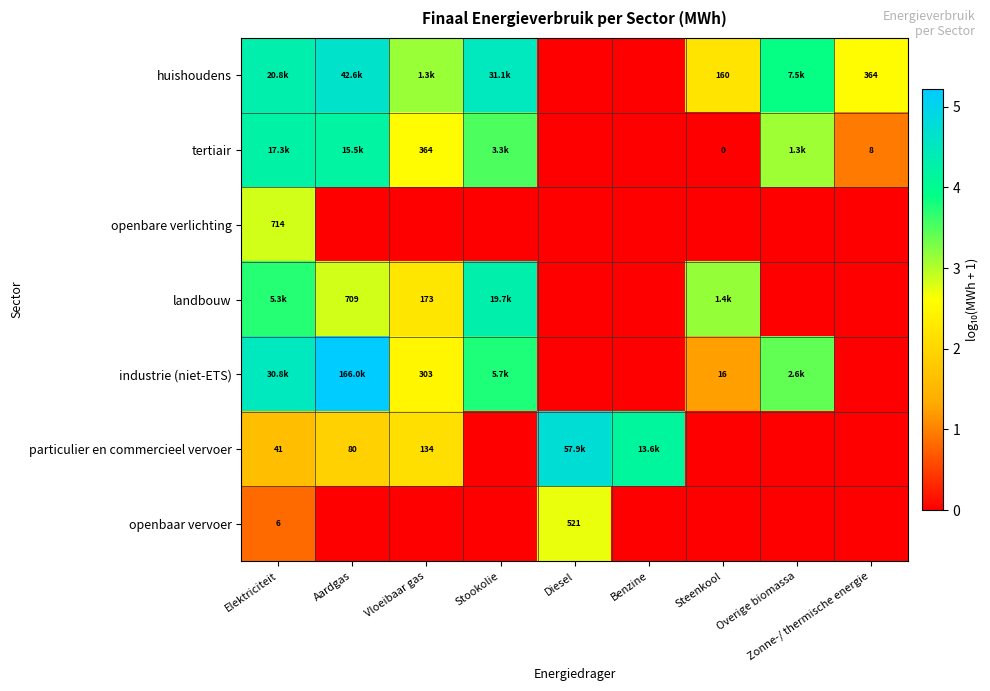

What is the difference between the maximum and minimum values in the tertiair series?

4.2